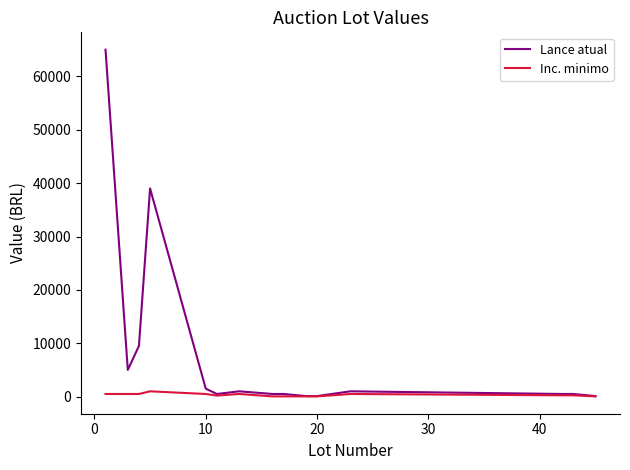

Which series has the widest spread of values?

Lance atual